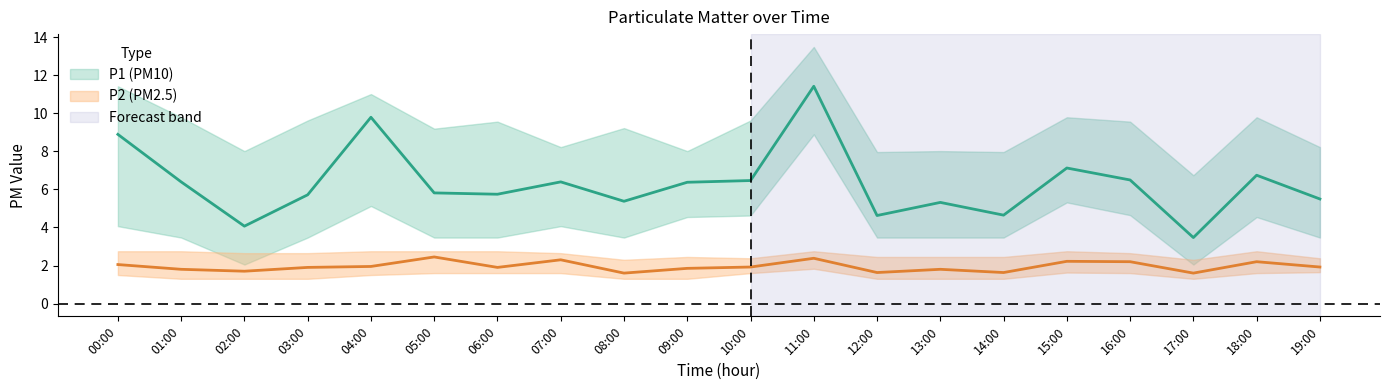

Reading left to right, what are all the values shown in this chart?

P1: 8.9	6.4	4.1	5.7	9.8	5.8	5.8	6.4	5.4	6.4	6.5	11.4	4.6	5.3	4.7	7.1	6.5	3.5	6.8	5.5
P1_upper: 11.4	9.8	8.0	9.6	11.0	9.2	9.6	8.2	9.2	8.0	9.6	13.5	8.0	8.0	8.0	9.8	9.6	6.8	9.8	8.2
P1_lower: 4.1	3.5	2.0	3.5	5.1	3.5	3.5	4.1	3.5	4.5	4.6	8.9	3.5	3.5	3.5	5.3	4.7	2.0	4.5	3.5
P2: 2.0	1.8	1.7	1.9	1.9	2.5	1.9	2.3	1.6	1.9	1.9	2.4	1.6	1.8	1.6	2.2	2.2	1.6	2.2	1.9
P2_upper: 2.8	2.8	2.6	2.6	2.8	2.8	2.8	2.6	2.3	2.5	2.4	2.8	2.5	2.5	2.5	2.8	2.6	2.3	2.8	2.4
P2_lower: 1.5	1.3	1.3	1.3	1.5	1.6	1.6	1.6	1.3	1.3	1.6	1.8	1.3	1.3	1.3	1.6	1.6	1.3	1.6	1.6